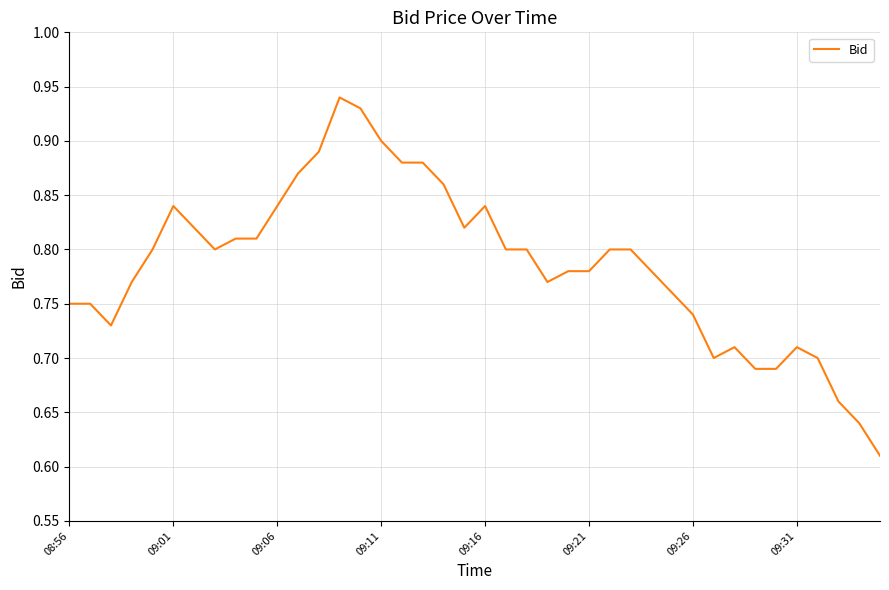

What is the difference between the maximum and minimum values?

0.3